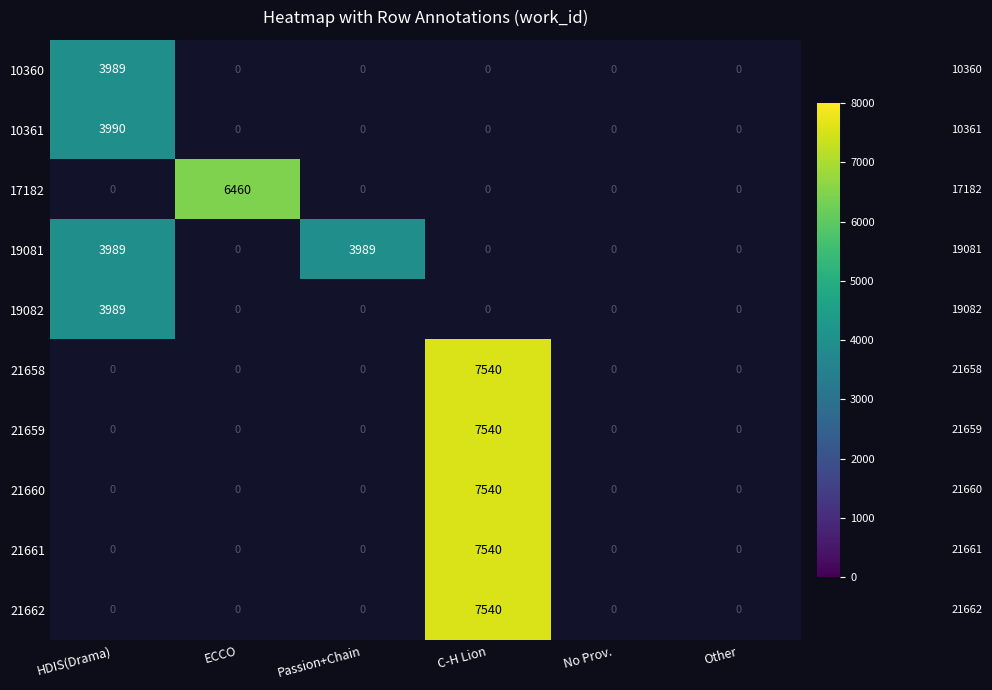

Where is 19082 nearest to the value 3989?

HDIS(Drama)